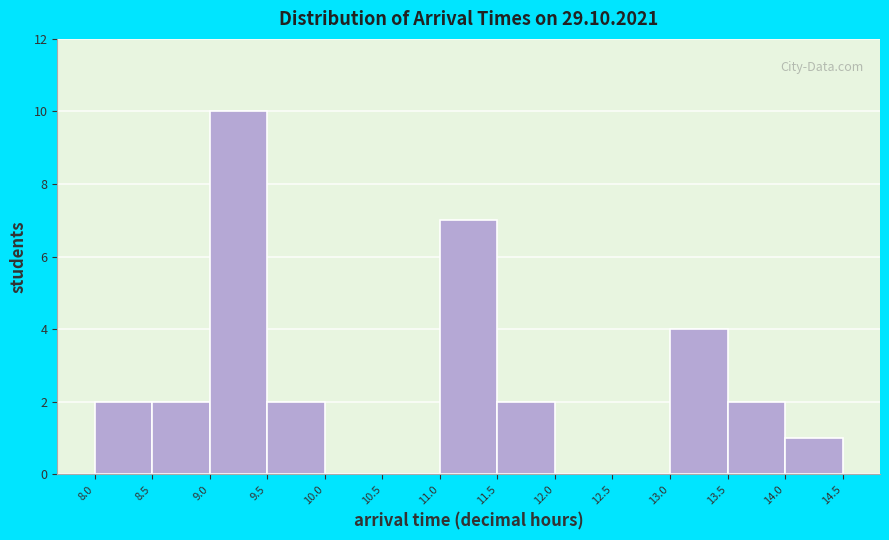

Reading left to right, list every bar in this chart as the range it spans on the x-axis followed by its height. The values are not printed on the chart, so give them approximately, as read against the axis.

8.0 to 8.5: 2
8.5 to 9.0: 2
9.0 to 9.5: 10
9.5 to 10.0: 2
10.0 to 10.5: 0
10.5 to 11.0: 0
11.0 to 11.5: 7
11.5 to 12.0: 2
12.0 to 12.5: 0
12.5 to 13.0: 0
13.0 to 13.5: 4
13.5 to 14.0: 2
14.0 to 14.5: 1